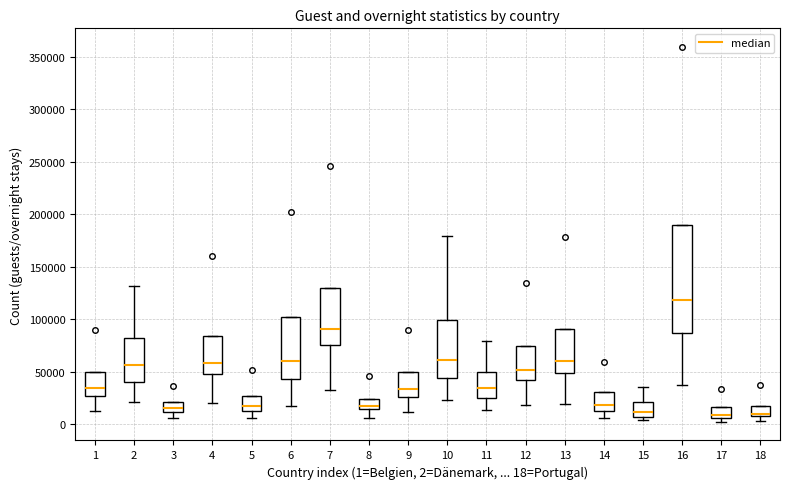

Reading left to right, transcribe this box plot: for each box, give where its median line is, the range the box spans, and where its two whiskers end, as read against the y-axis. The values are not printed on the chart, so give them approximately, as read against the axis.

1: median 35000, box 25000 to 50000, whiskers 10000 to 50000
2: median 55000, box 40000 to 80000, whiskers 20000 to 130000
3: median 15000, box 10000 to 20000, whiskers 5000 to 20000
4: median 60000, box 50000 to 85000, whiskers 20000 to 85000
5: median 15000 (just above the box's lower edge), box 15000 to 25000, whiskers 5000 to 25000
6: median 60000, box 45000 to 100000, whiskers 15000 to 100000
7: median 90000, box 75000 to 130000, whiskers 30000 to 130000
8: median 15000 (just above the box's lower edge), box 15000 to 25000, whiskers 5000 to 25000
9: median 35000, box 25000 to 50000, whiskers 10000 to 50000
10: median 60000, box 45000 to 100000, whiskers 25000 to 180000
11: median 35000, box 25000 to 50000, whiskers 15000 to 80000
12: median 50000, box 40000 to 75000, whiskers 20000 to 75000
13: median 60000, box 50000 to 90000, whiskers 20000 to 90000
14: median 20000, box 15000 to 30000, whiskers 5000 to 30000
15: median 10000, box 5000 to 20000, whiskers 5000 (just below the box's lower edge) to 35000
16: median 120000, box 85000 to 190000, whiskers 35000 to 190000
17: median 10000, box 5000 to 15000, whiskers 0 to 15000
18: median 10000, box 5000 to 20000, whiskers 5000 (just below the box's lower edge) to 20000